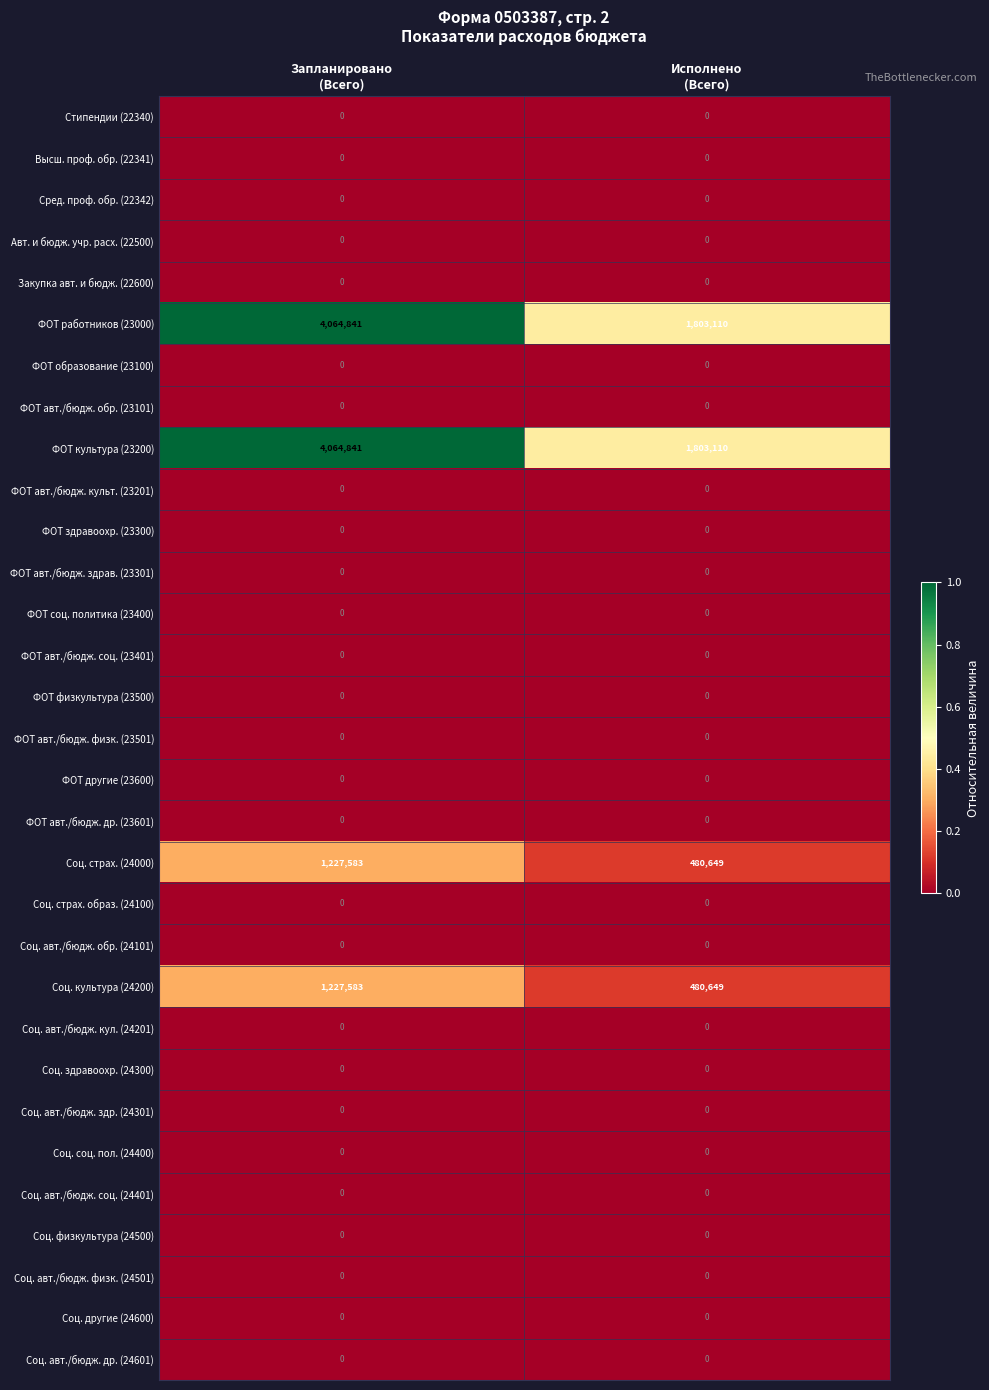

At which category does the chart reach its peak across all series?

Запланировано
(Всего)